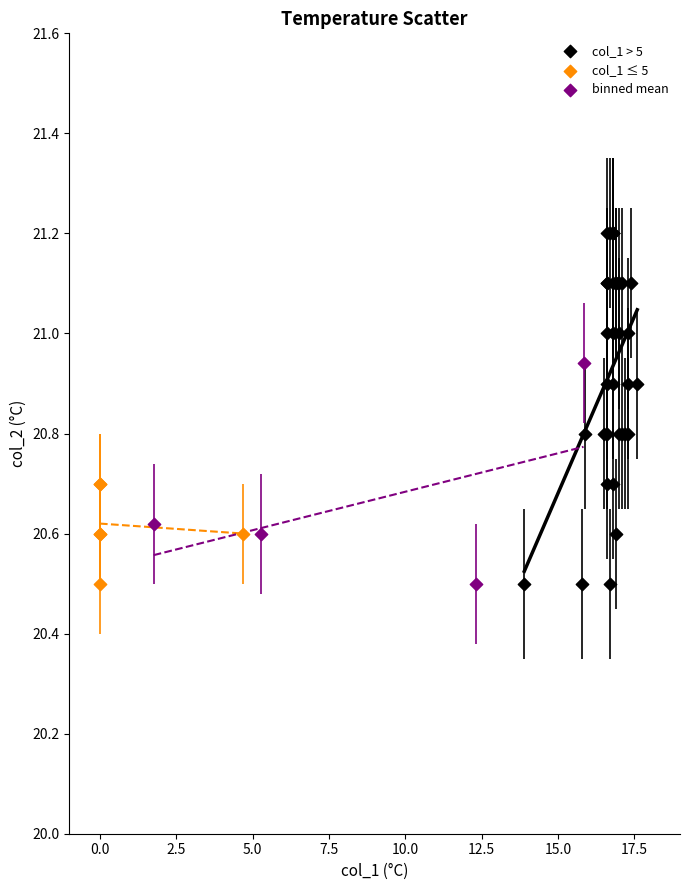

Which series has the widest spread of Y values?

col_1 > 5